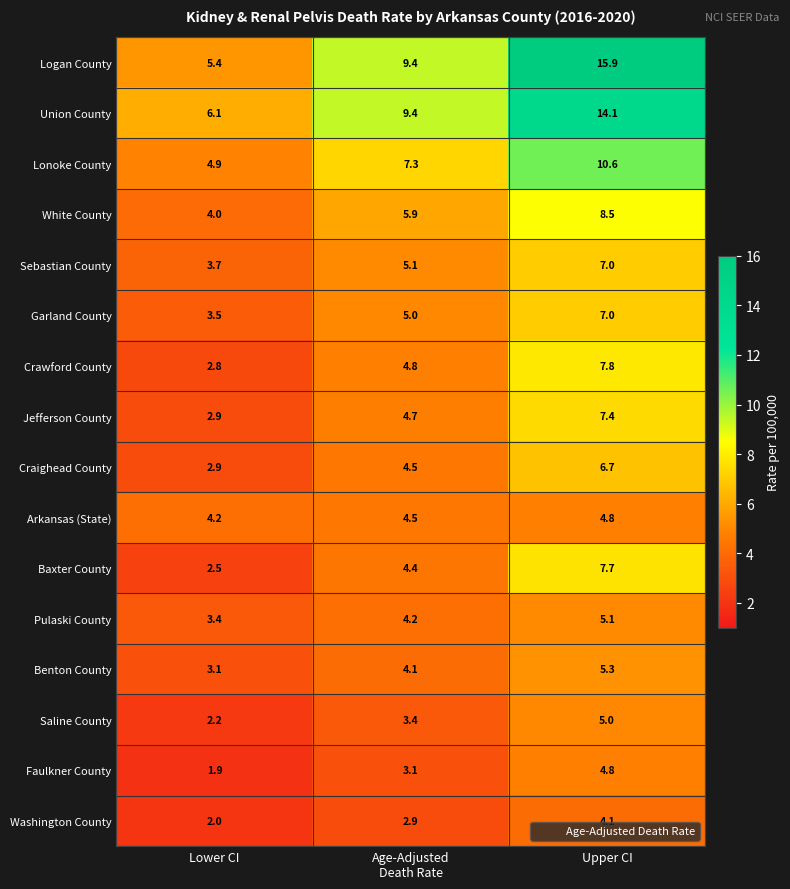

What is the sum of the Benton County values at Lower CI and Upper CI?

8.4